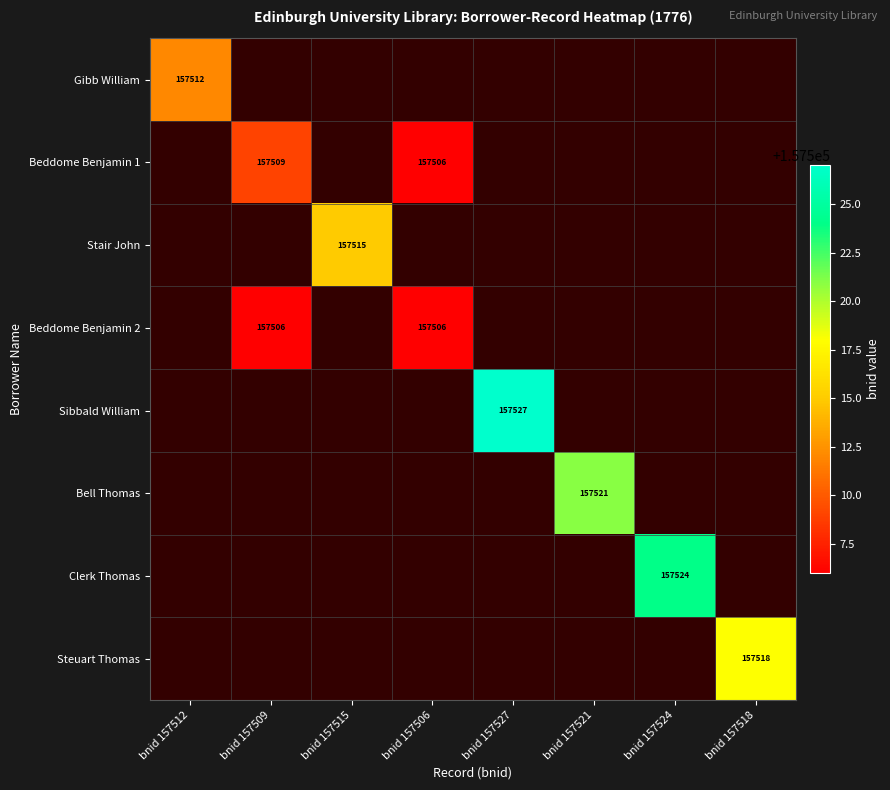

How many series are shown in this chart?

8